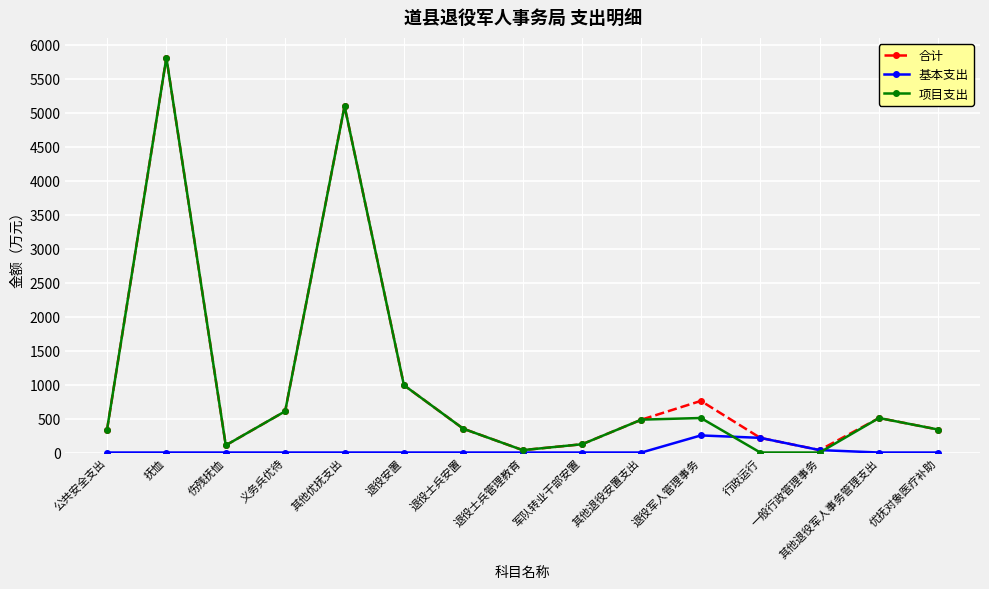

What is the spread (max minus min) of values at 行政运行?

215.8